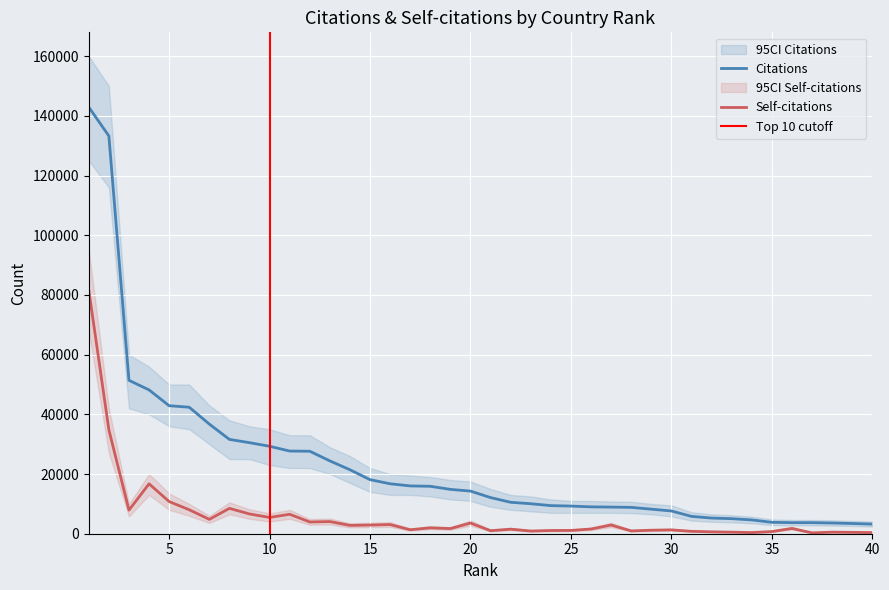

At which label does Citations first exceed 14282?

1